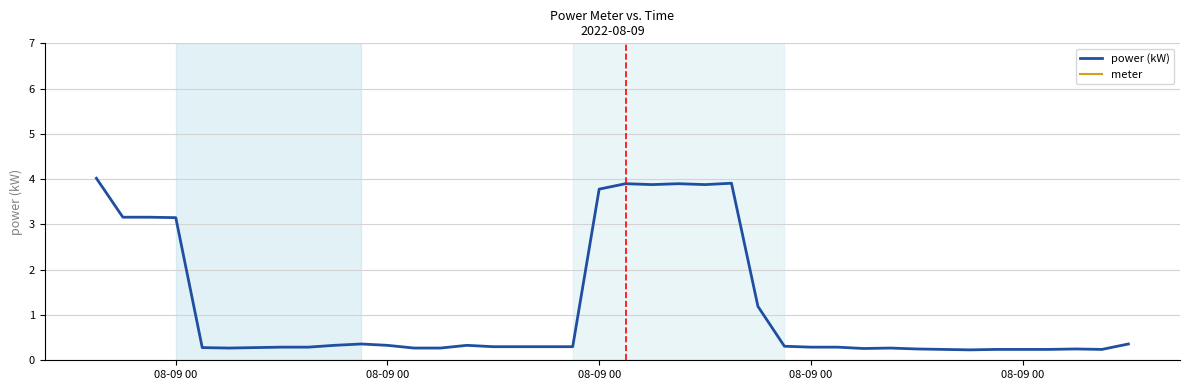

List the series in order of their overall mean, lowest first.

power (kW), meter